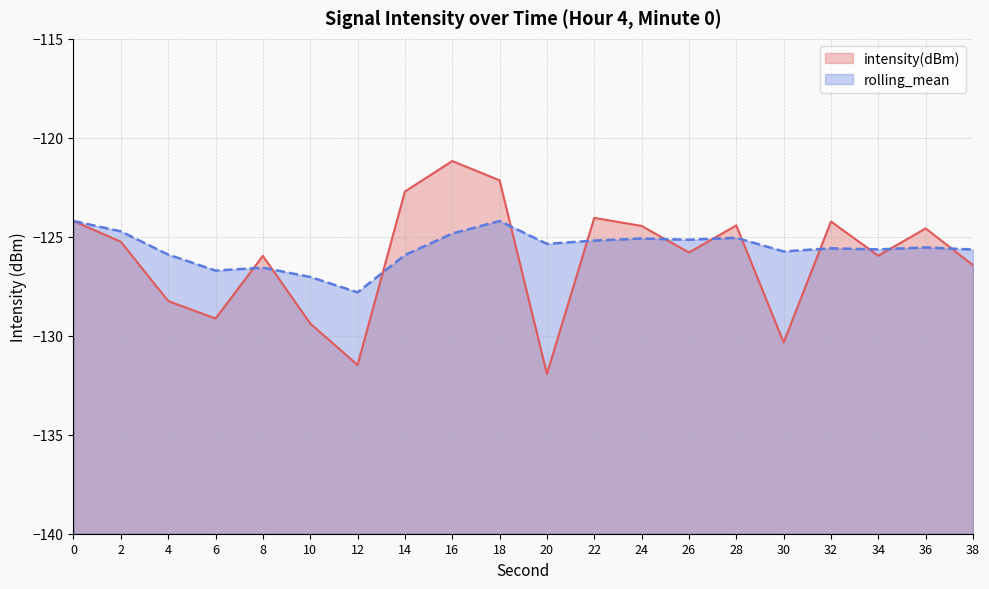

What is the sum of all rolling_mean values?

-2511.9